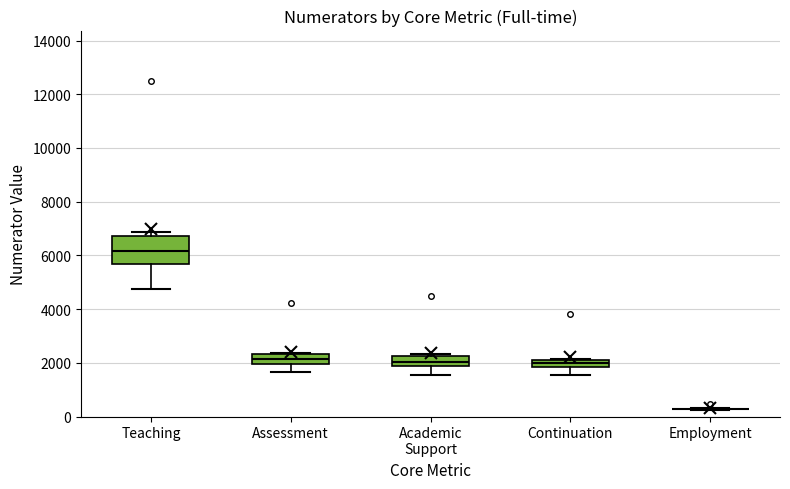

Which box is the tallest, from its lower edge to its upper edge?

Teaching